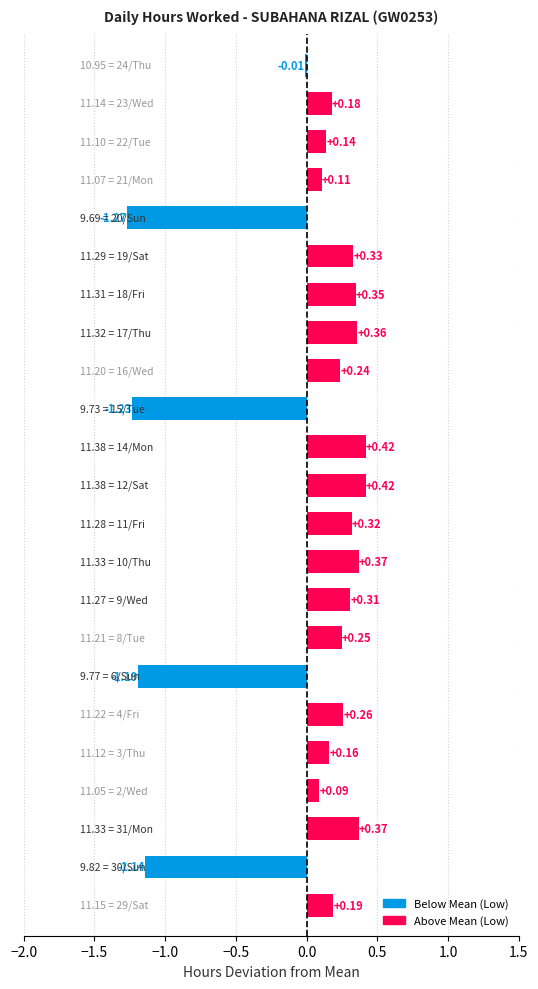

What is the difference between the maximum and minimum values?

1.7